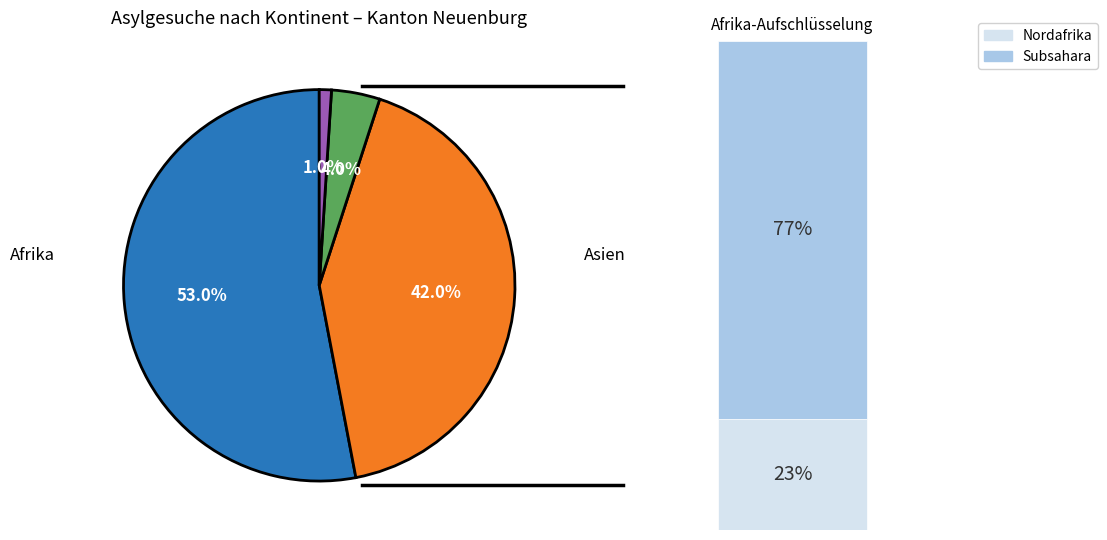

Is it true that Europa is 4% of the pie?

True